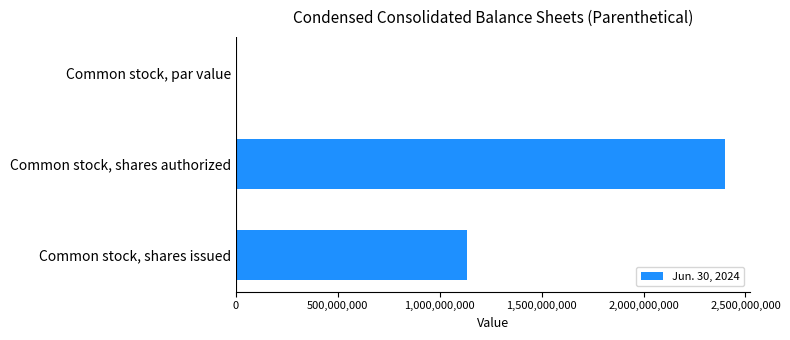

Which has a higher value, Common stock, par value or Common stock, shares authorized?

Common stock, shares authorized